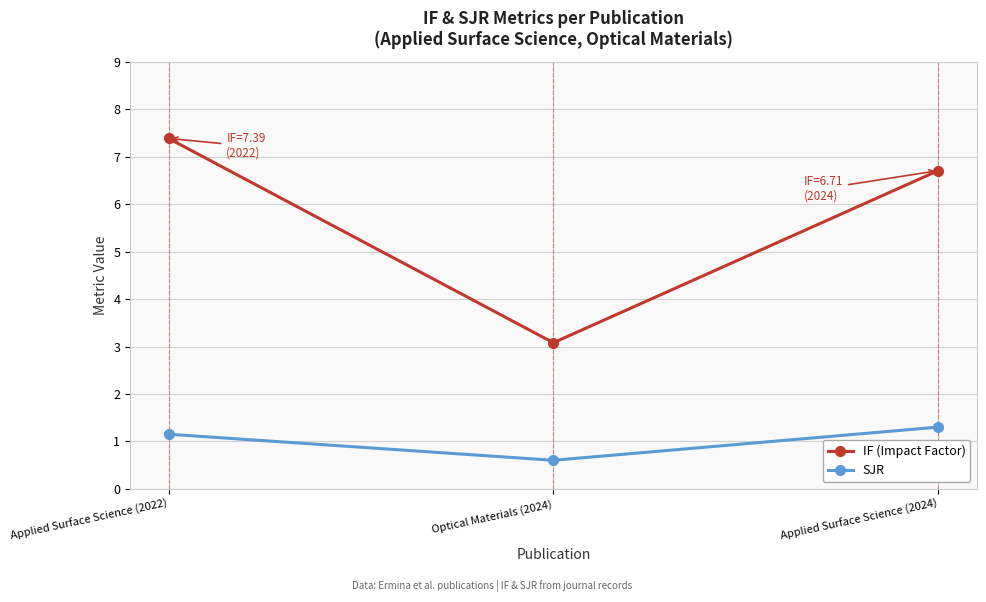

At how many categories does at least one series exceed 2?

3